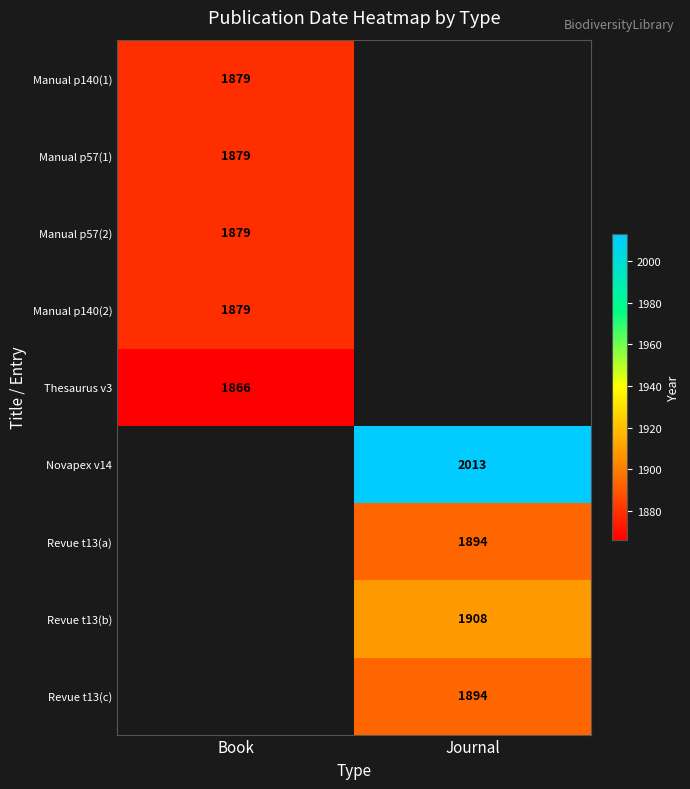

How many series are shown in this chart?

9